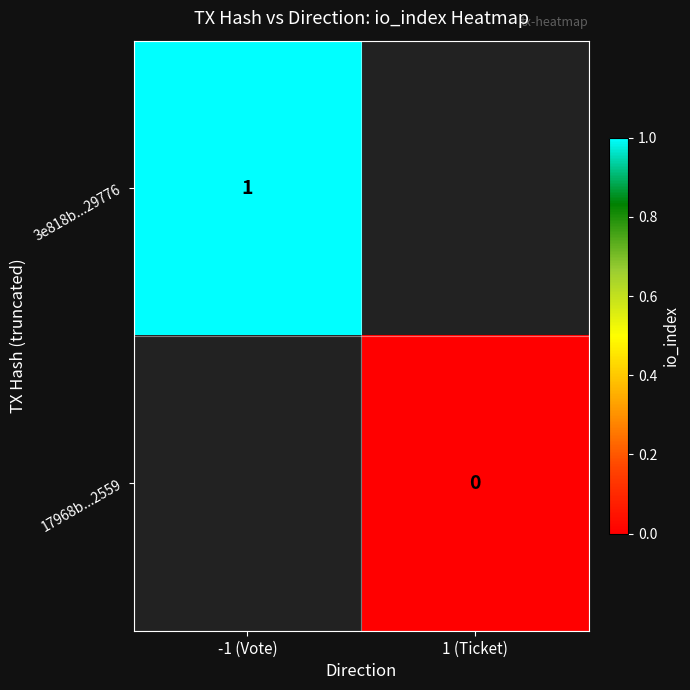

The 3e818b...29776 series shows 0 at -1 (Vote). True or false?

False